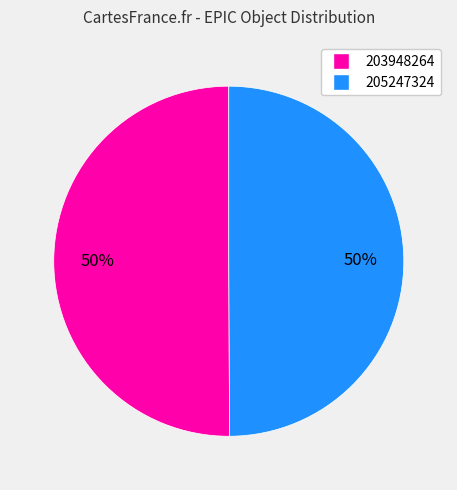

Combined, do 205247324 and 203948264 account for over 50%?

Yes